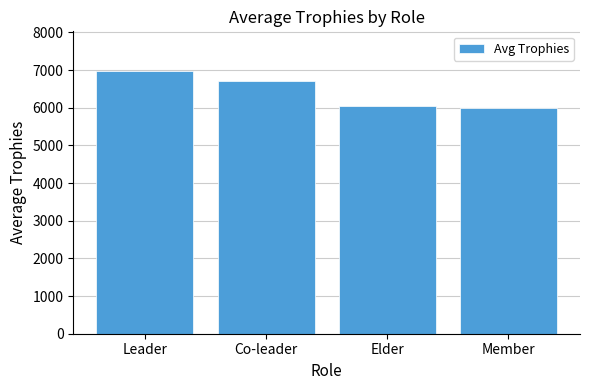

What is the sum of the values at Elder and Leader?

13033.4